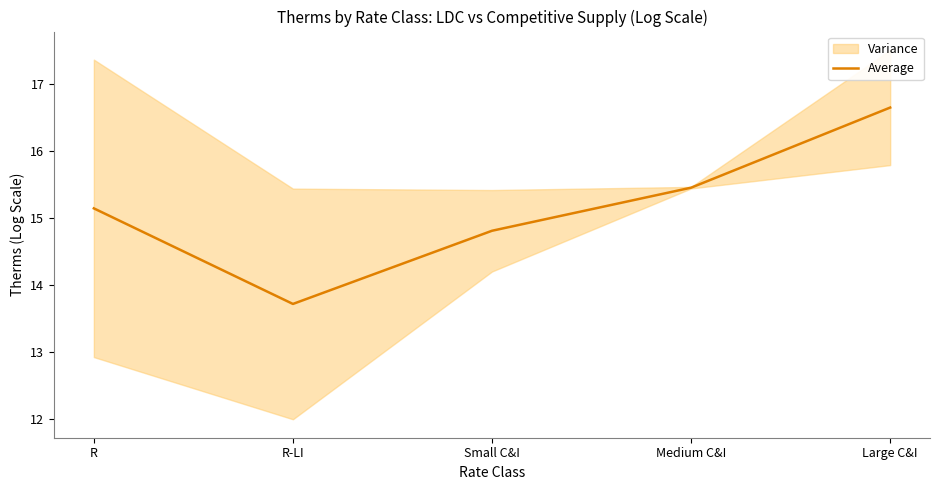

What is the approximate value at Large C&I?

16.6